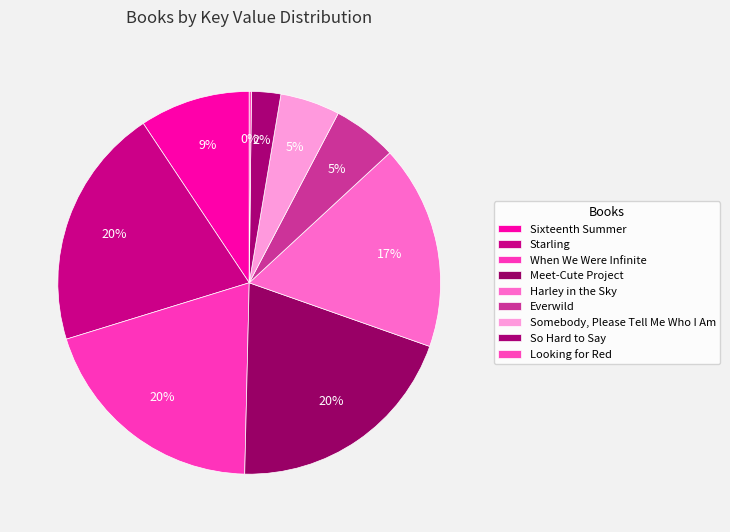

To the nearest percent, what is the difference between the largest and smallest slice percentages?

20%